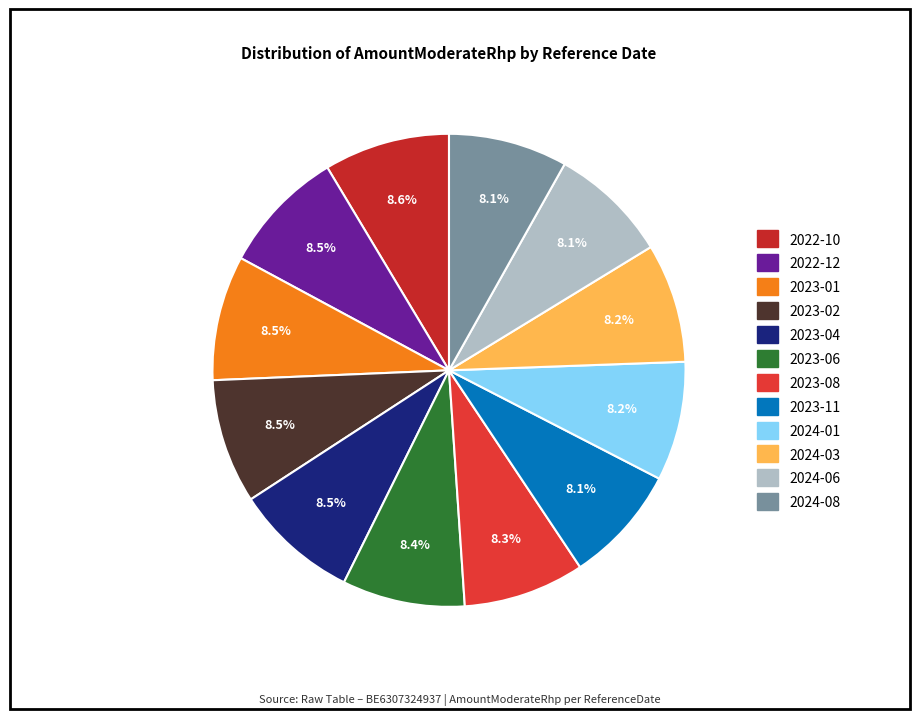

How many slices are in this pie chart?

12